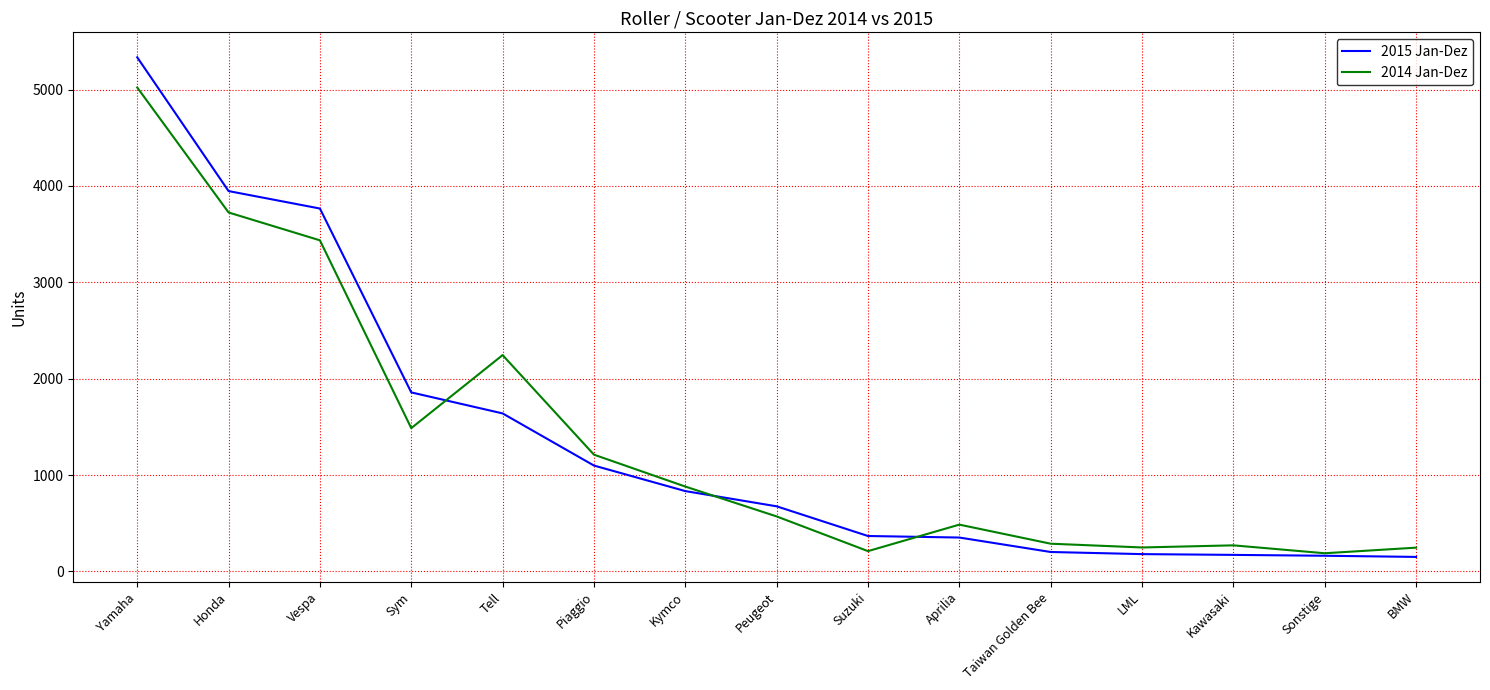

List the series in order of their peak value, highest first.

2015 Jan-Dez, 2014 Jan-Dez